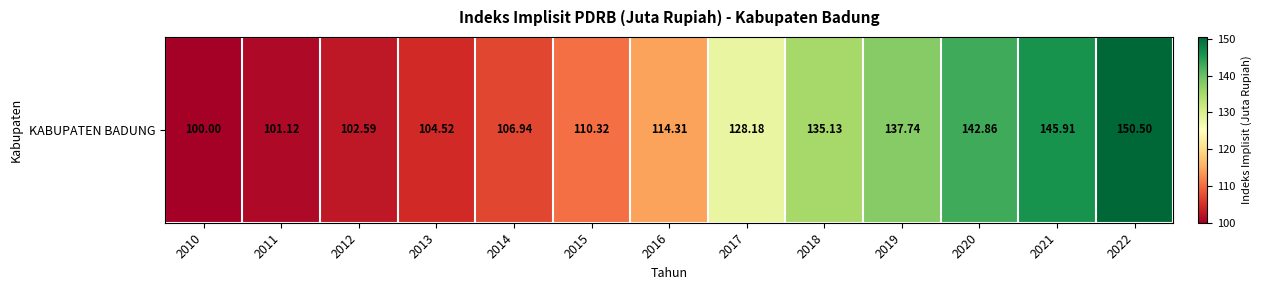

Rank the categories by value from highest to lowest.

2022, 2021, 2020, 2019, 2018, 2017, 2016, 2015, 2014, 2013, 2012, 2011, 2010